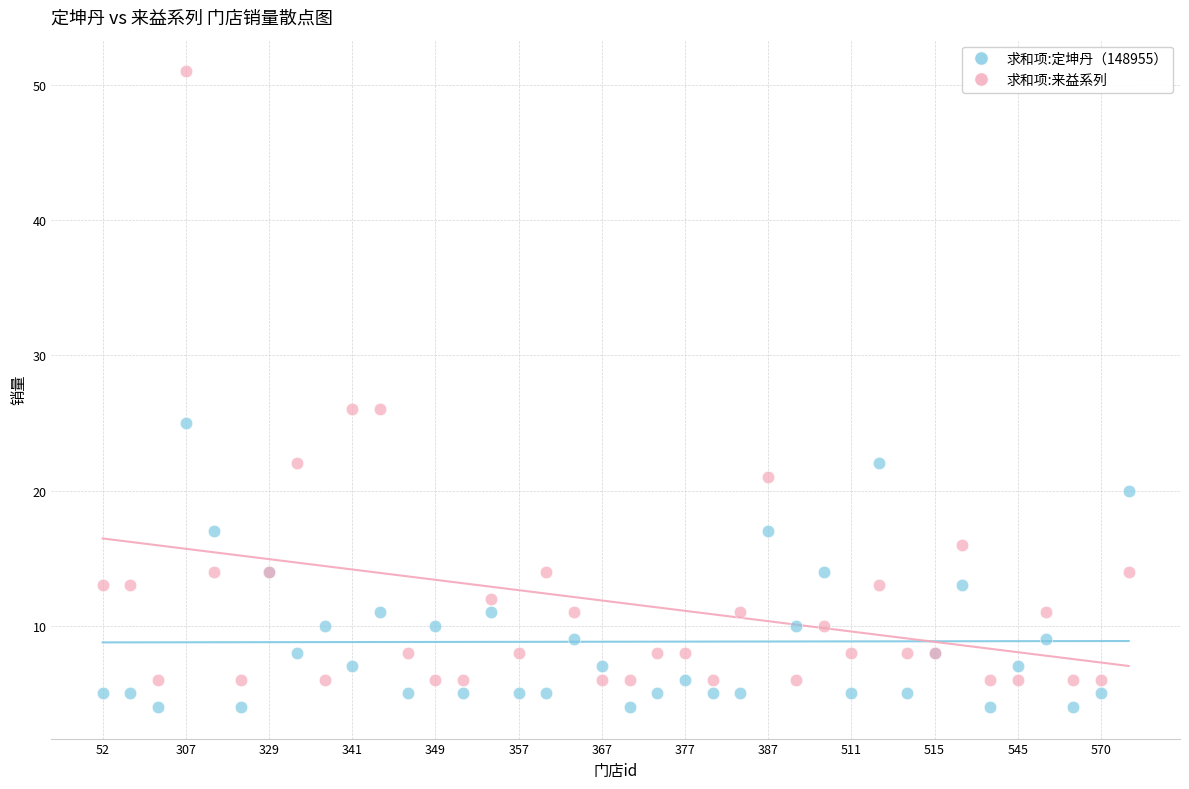

Which series has the widest spread of Y values?

求和项:来益系列